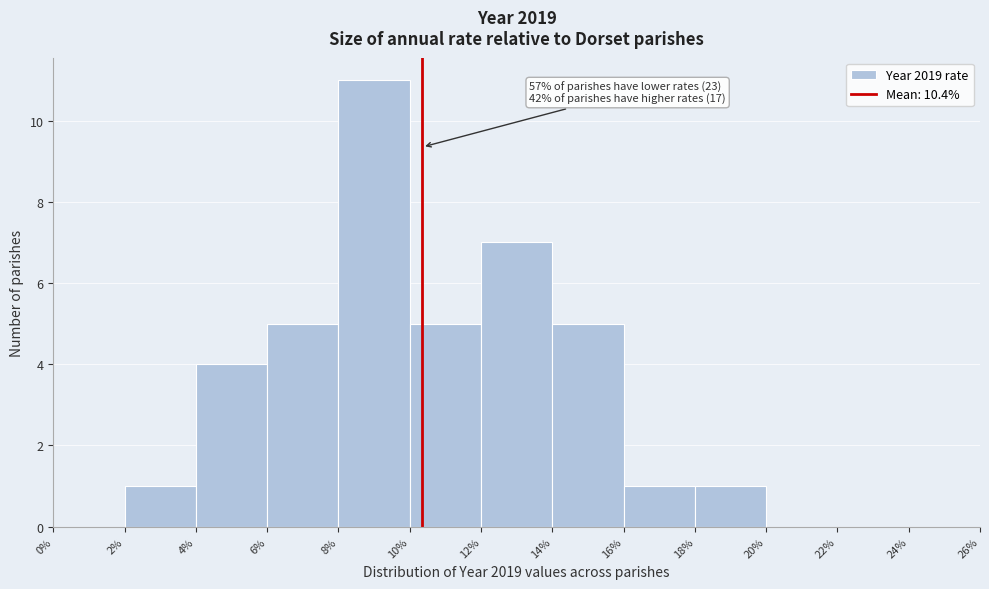

Over which range of the x-axis is the bar tallest?

8% to 10%